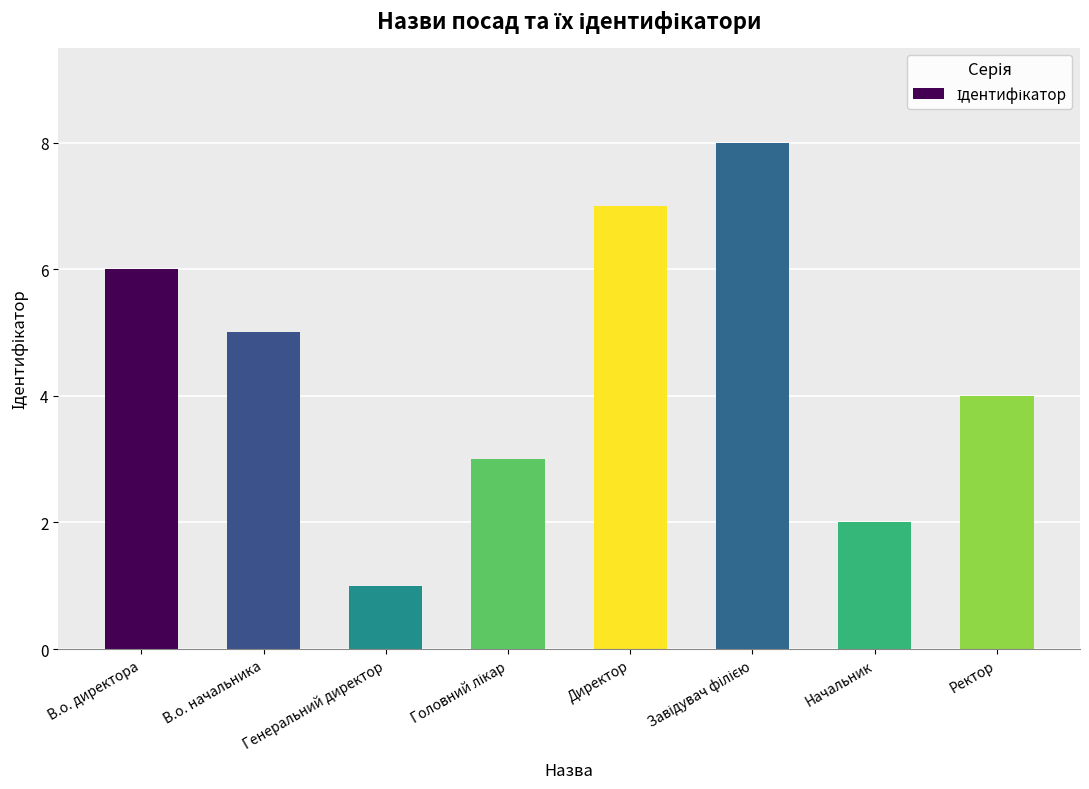

Is it true that the value at В.о. начальника is 5?

True